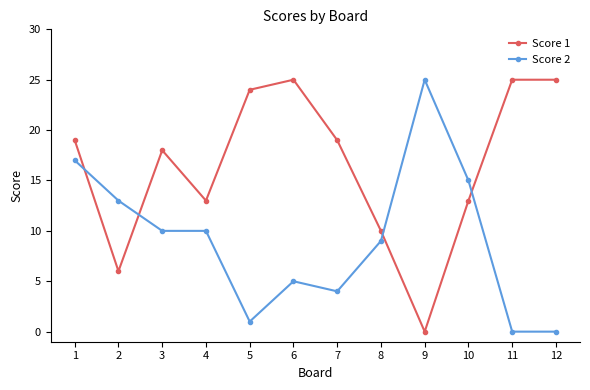

Which series has the largest total across all categories?

Score 1